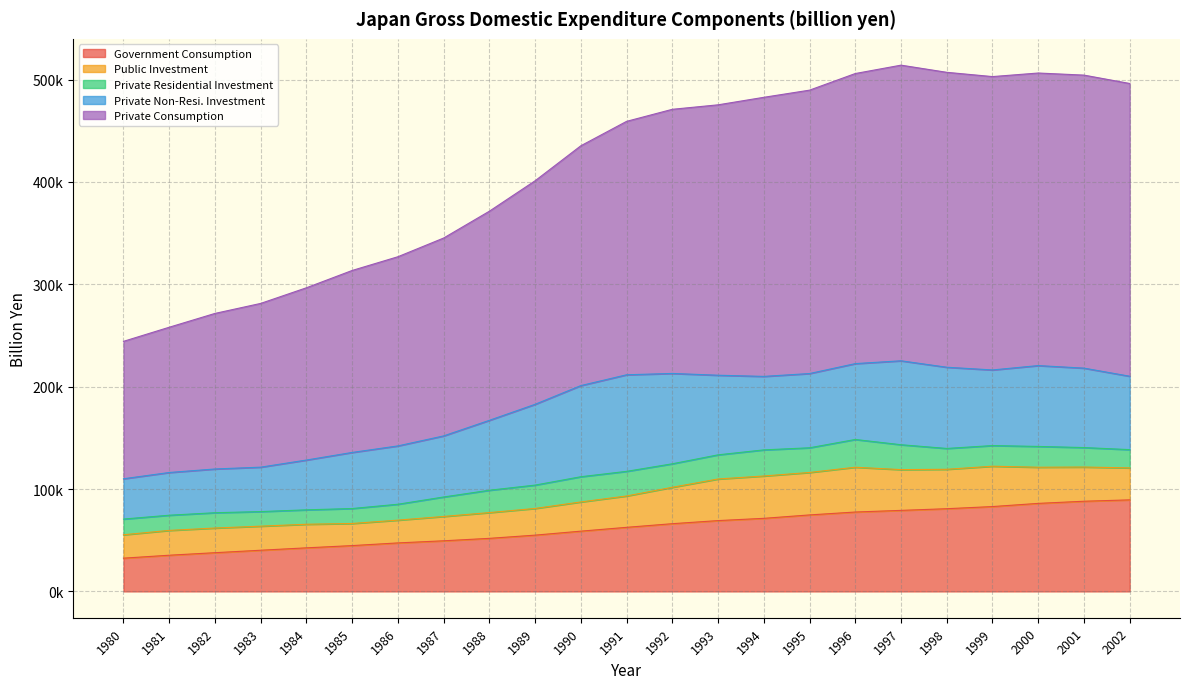

Between 1996 and 2000, which series saw the biggest shift?

Government Consumption